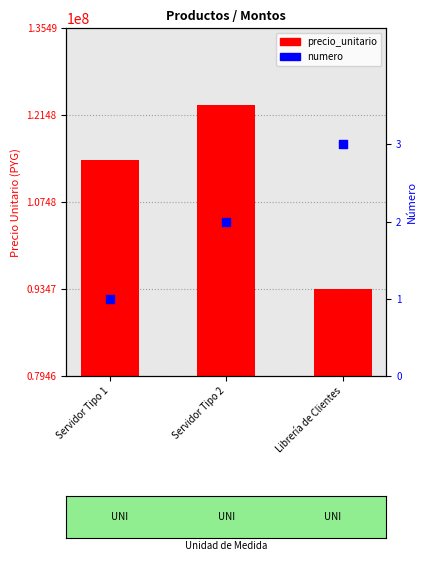

At which category is the sum across all series the highest?

Servidor Tipo 2